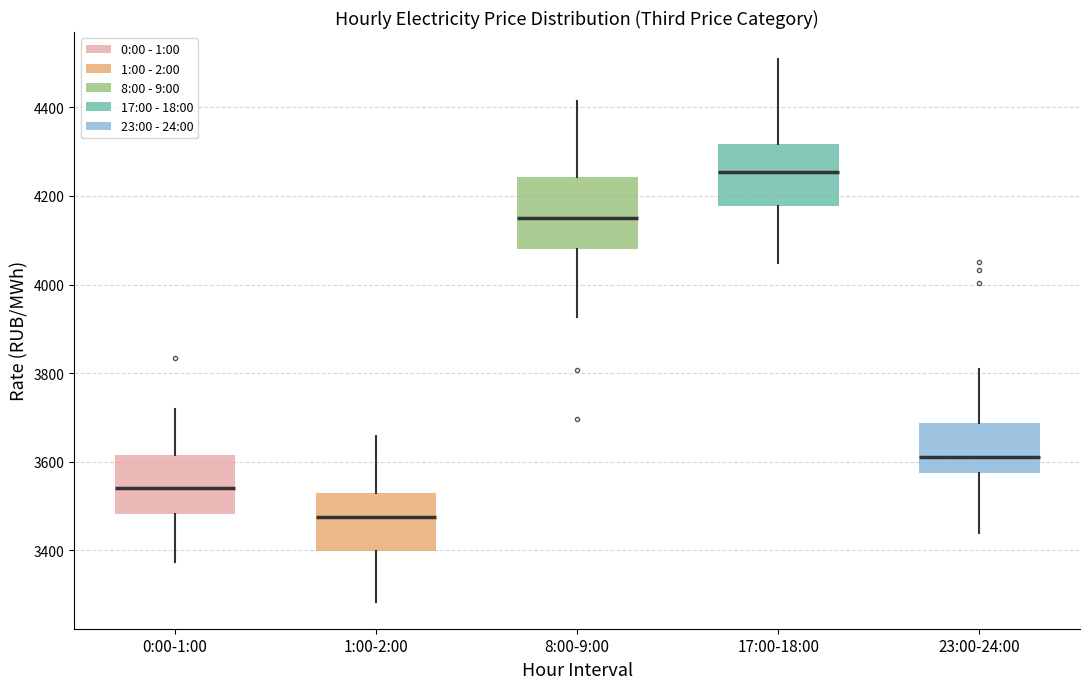

Reading left to right, read every box against the y-axis: the position of its median line, the range the box covers, and the ends of its whiskers. The values are not printed on the chart, so give them approximately, as read against the axis.

0:00-1:00: median 3540, box 3480 to 3620, whiskers 3380 to 3720
1:00-2:00: median 3480, box 3400 to 3540, whiskers 3280 to 3660
8:00-9:00: median 4140, box 4080 to 4240, whiskers 3920 to 4420
17:00-18:00: median 4260, box 4180 to 4320, whiskers 4040 to 4500
23:00-24:00: median 3600, box 3580 to 3680, whiskers 3440 to 3800